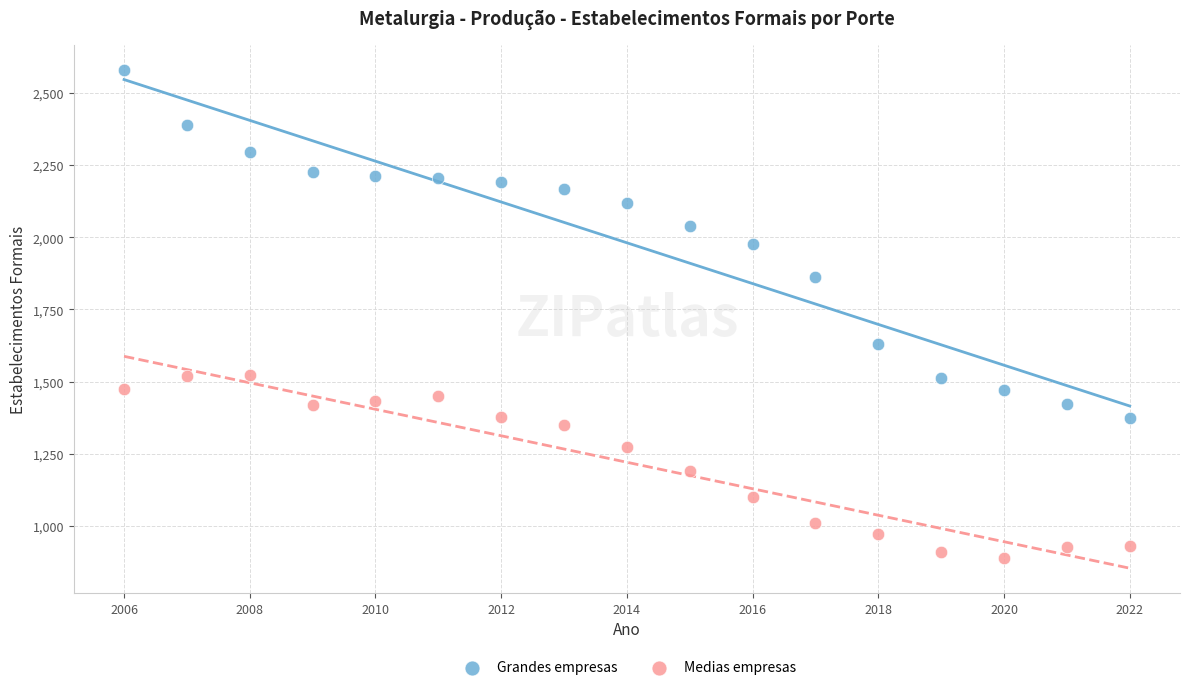

Which series has the widest spread of Y values?

Grandes empresas